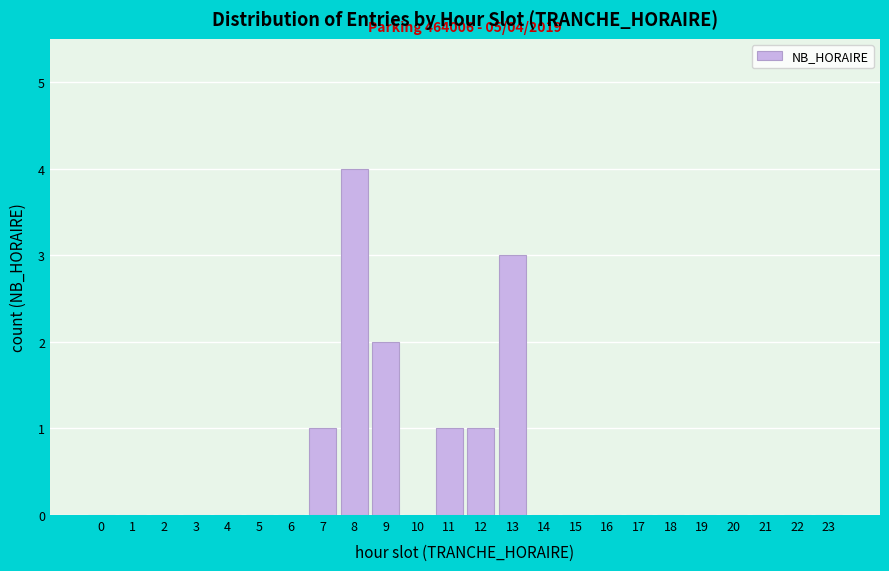

Reading right to left, list all the values displayed in this chart.

23=0	22=0	21=0	20=0	19=0	18=0	17=0	16=0	15=0	14=0	13=3	12=1	11=1	10=0	9=2	8=4	7=1	6=0	5=0	4=0	3=0	2=0	1=0	0=0